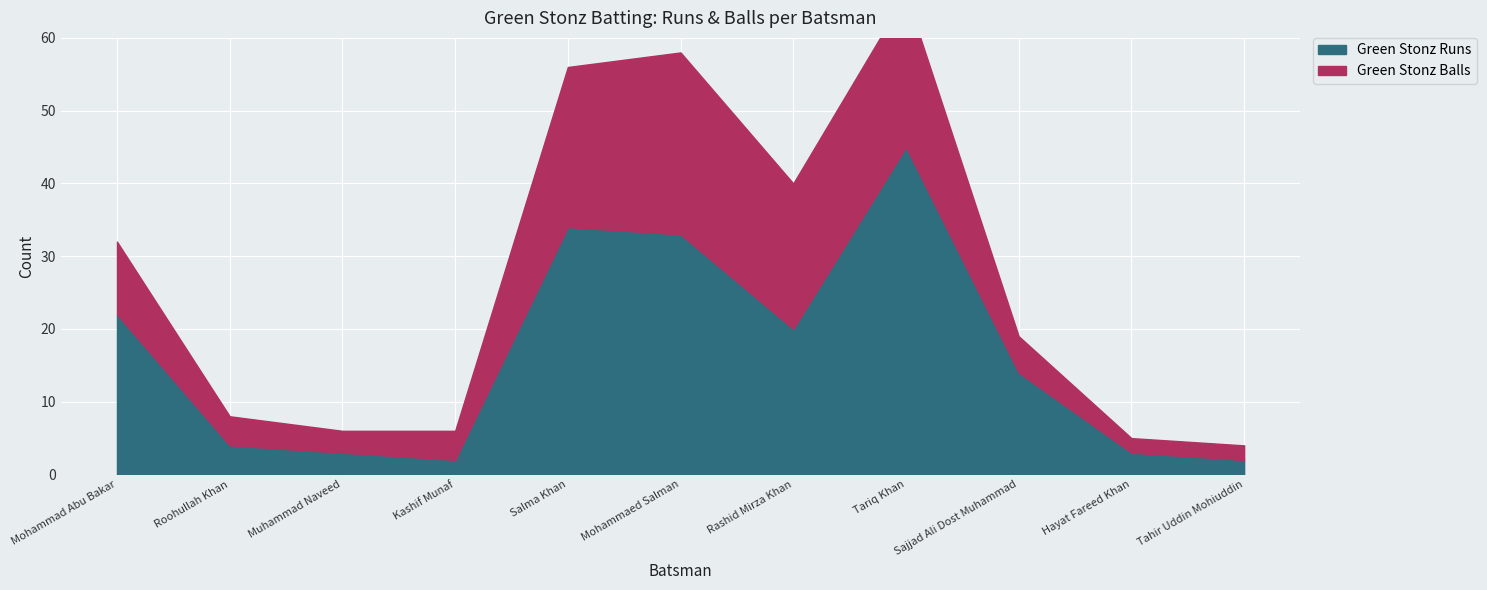

Count the number of data series in this chart.

2